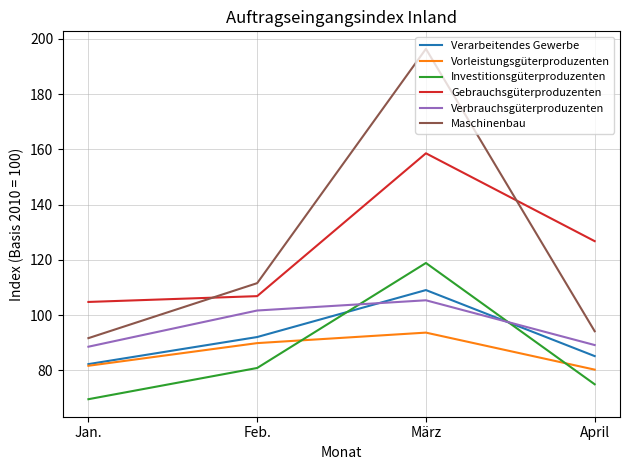

Rank the series by their maximum value, from lowest to highest.

Vorleistungsgüterproduzenten, Verbrauchsgüterproduzenten, Verarbeitendes Gewerbe, Investitionsgüterproduzenten, Gebrauchsgüterproduzenten, Maschinenbau